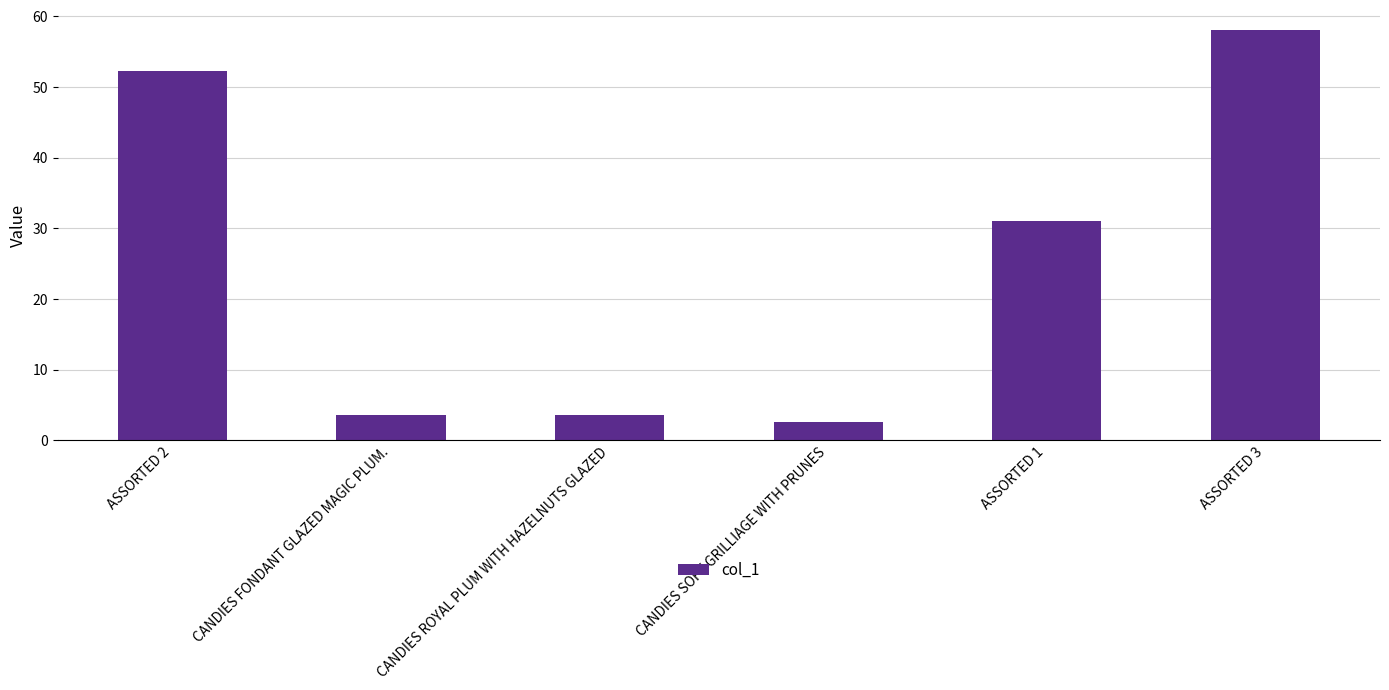

What is the change in value from ASSORTED 2 to CANDIES ROYAL PLUM WITH HAZELNUTS GLAZED?

-48.7